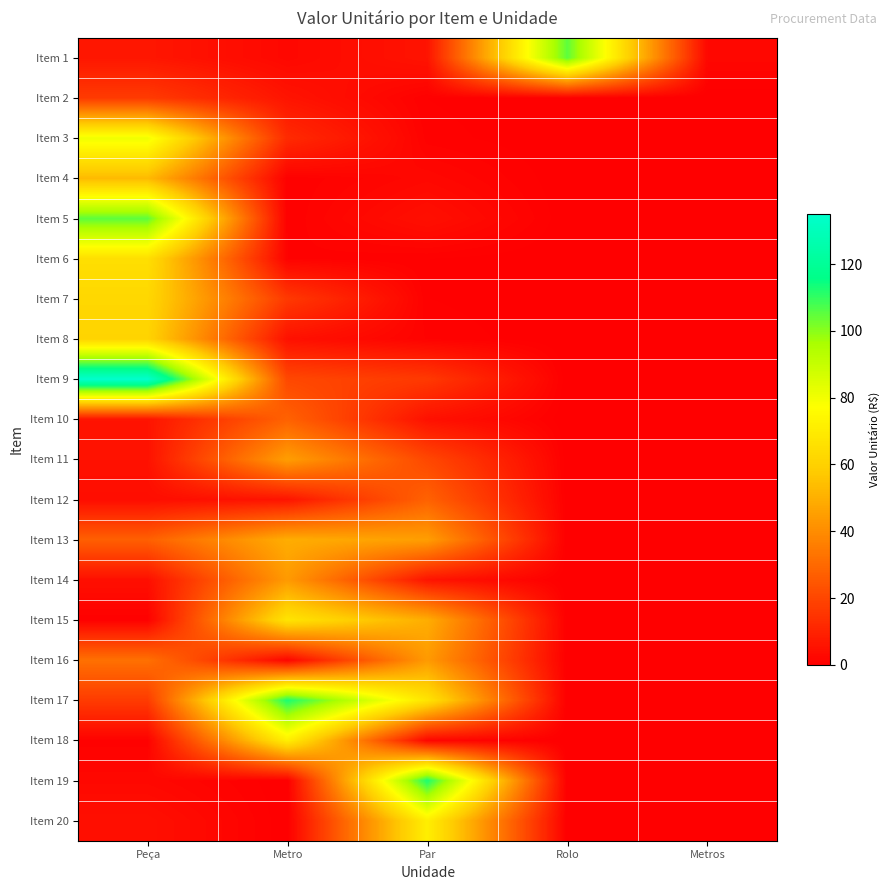

Reading left to right, extract all data points from this chart.

Item 1: Peça=6.6	Metro=2.4	Par=5.8	Rolo=105.0	Metros=2.4
Item 2: Peça=16.9	Metro=5.9	Par=0.5	Rolo=0.0	Metros=0.0
Item 3: Peça=80.4	Metro=12.2	Par=0.8	Rolo=0.0	Metros=0.0
Item 4: Peça=53.0	Metro=0.5	Par=2.5	Rolo=0.0	Metros=0.0
Item 5: Peça=105.0	Metro=0.5	Par=4.5	Rolo=0.0	Metros=0.0
Item 6: Peça=65.2	Metro=1.0	Par=0.5	Rolo=0.0	Metros=0.0
Item 7: Peça=62.5	Metro=16.4	Par=0.5	Rolo=0.0	Metros=0.0
Item 8: Peça=61.0	Metro=5.0	Par=1.0	Rolo=0.0	Metros=0.0
Item 9: Peça=135.0	Metro=20.6	Par=16.4	Rolo=0.0	Metros=0.0
Item 10: Peça=5.8	Metro=28.0	Par=5.0	Rolo=0.0	Metros=0.0
Item 11: Peça=5.3	Metro=45.0	Par=20.6	Rolo=0.0	Metros=0.0
Item 12: Peça=4.0	Metro=5.9	Par=28.0	Rolo=0.0	Metros=0.0
Item 13: Peça=27.3	Metro=49.3	Par=45.0	Rolo=0.0	Metros=0.0
Item 14: Peça=4.5	Metro=43.9	Par=5.9	Rolo=0.0	Metros=0.0
Item 15: Peça=0.5	Metro=67.2	Par=49.3	Rolo=0.0	Metros=0.0
Item 16: Peça=32.0	Metro=1.9	Par=43.9	Rolo=0.0	Metros=0.0
Item 17: Peça=17.0	Metro=112.7	Par=67.2	Rolo=0.0	Metros=0.0
Item 18: Peça=0.8	Metro=71.1	Par=1.9	Rolo=0.0	Metros=0.0
Item 19: Peça=2.5	Metro=0.0	Par=112.7	Rolo=0.0	Metros=0.0
Item 20: Peça=4.5	Metro=0.0	Par=71.1	Rolo=0.0	Metros=0.0